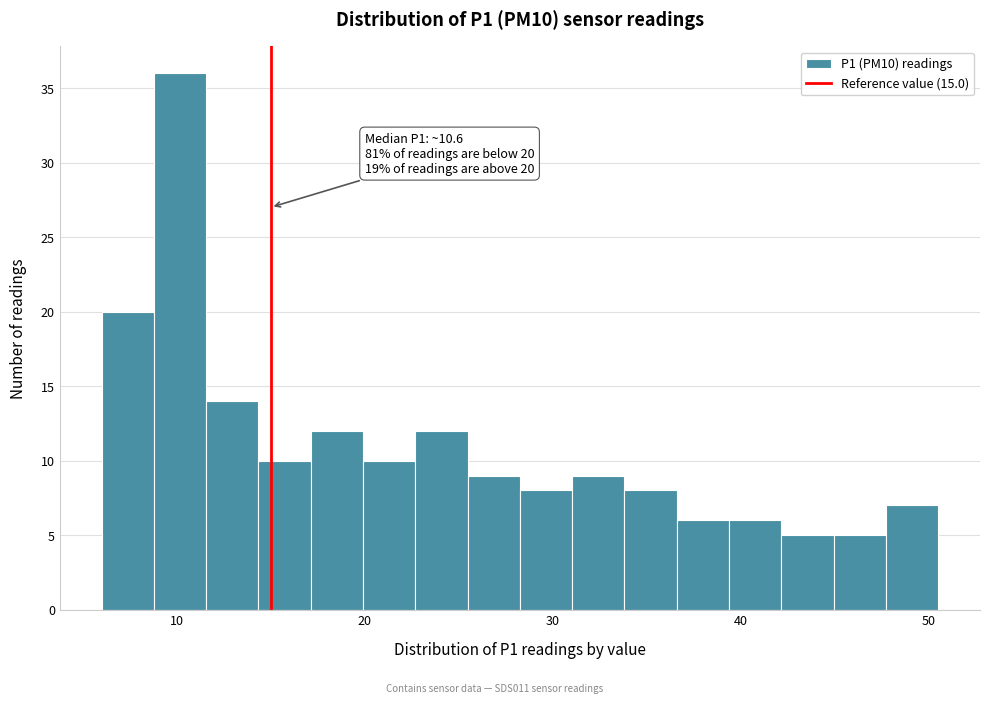

Around what value on the x-axis is the tallest bar? Give the approximate position of its centre, as read against the axis.

10